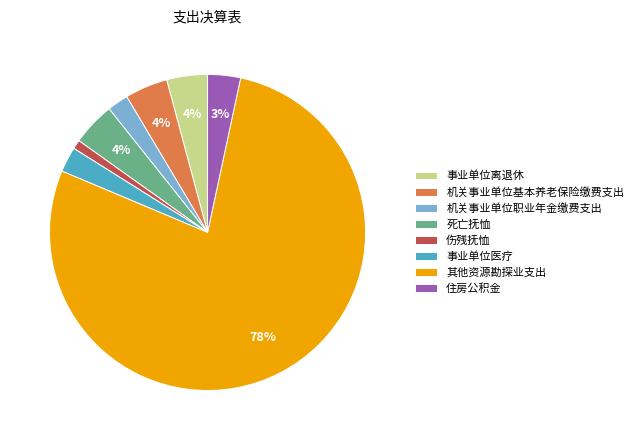

How many slices are in this pie chart?

8